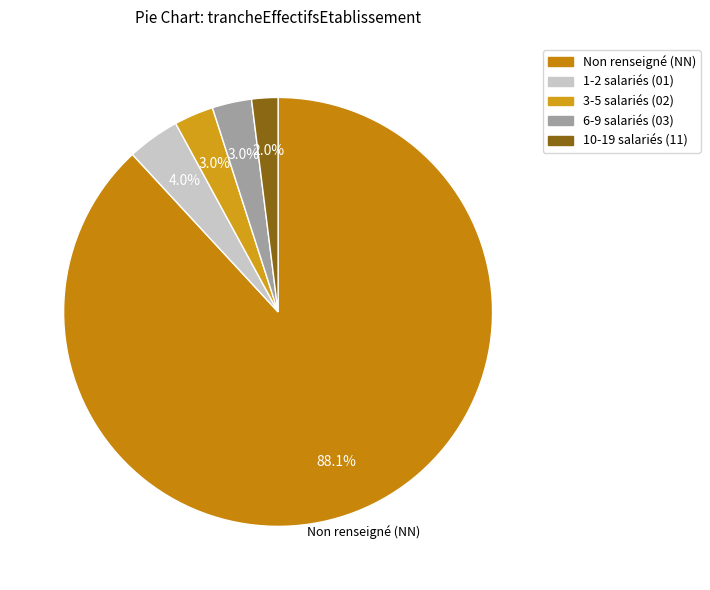

Which category has the smallest portion of the pie?

10-19 salariés (11)